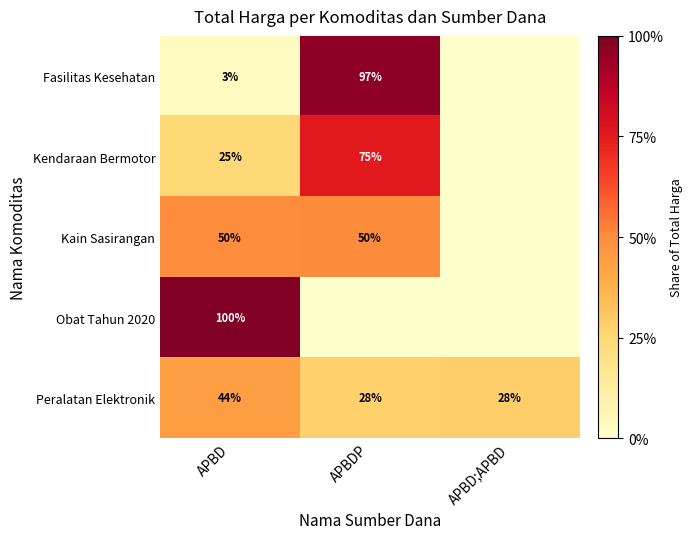

Read the Peralatan Elektronik value at APBD;APBD, to the nearest 10.

30